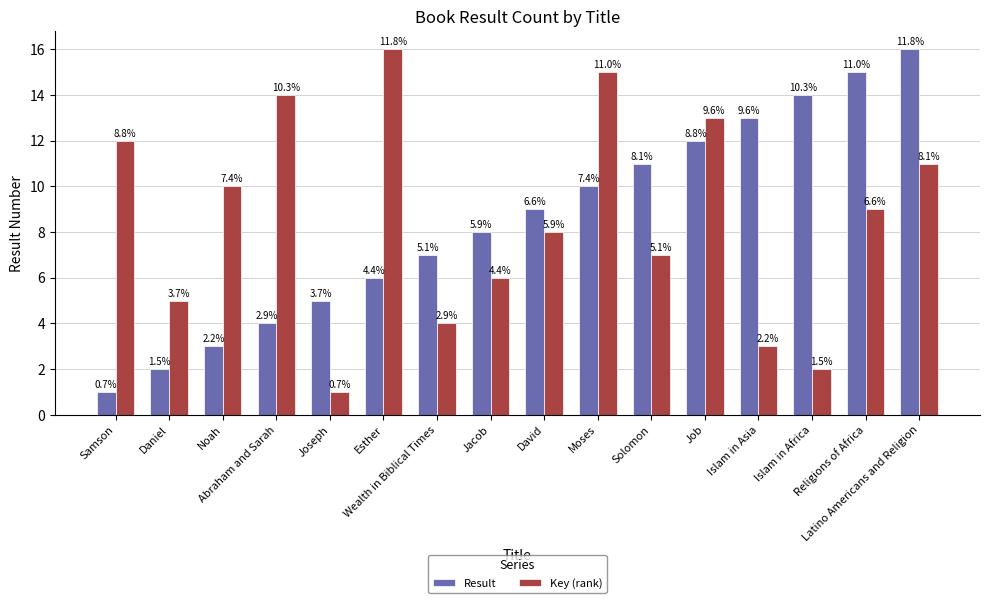

The value of Key (rank) at Solomon is 2. True or false?

False